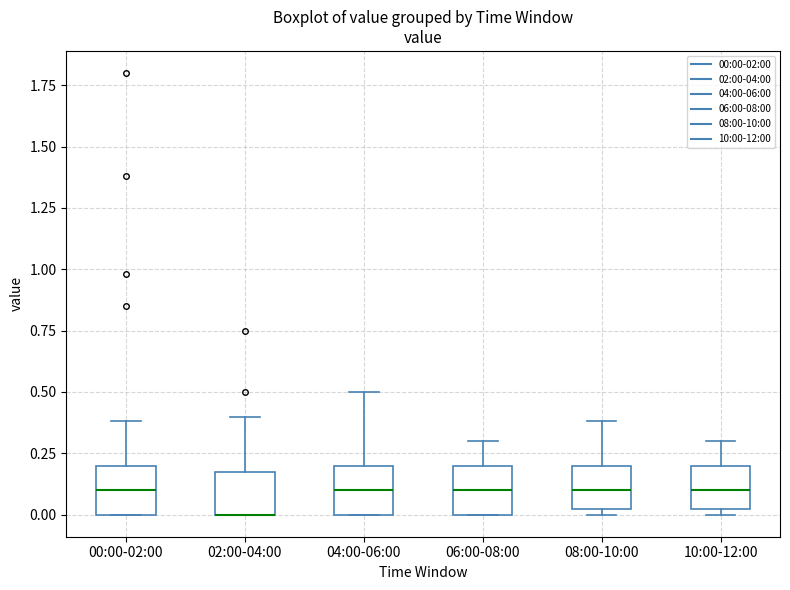

Reading left to right, read every box against the y-axis: the position of its median line, the range the box covers, and the ends of its whiskers. The values are not printed on the chart, so give them approximately, as read against the axis.

00:00-02:00: median 0.10, box 0.00 to 0.20, whiskers 0.00 to 0.40
02:00-04:00: median 0.00 (drawn on the box's lower edge), box 0.00 to 0.20, whiskers 0.00 to 0.40
04:00-06:00: median 0.10, box 0.00 to 0.20, whiskers 0.00 to 0.50
06:00-08:00: median 0.10, box 0.00 to 0.20, whiskers 0.00 to 0.30
08:00-10:00: median 0.10, box 0.05 to 0.20, whiskers 0.00 to 0.40
10:00-12:00: median 0.10, box 0.05 to 0.20, whiskers 0.00 to 0.30